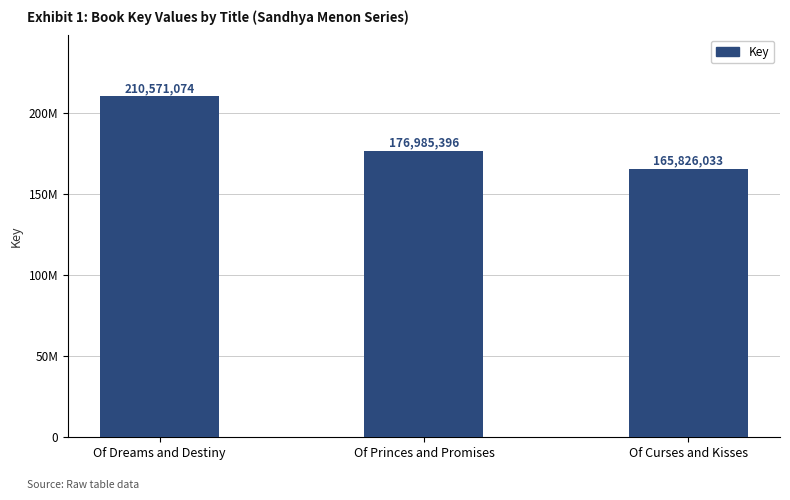

How many values are between 165826033 and 210571074?

3